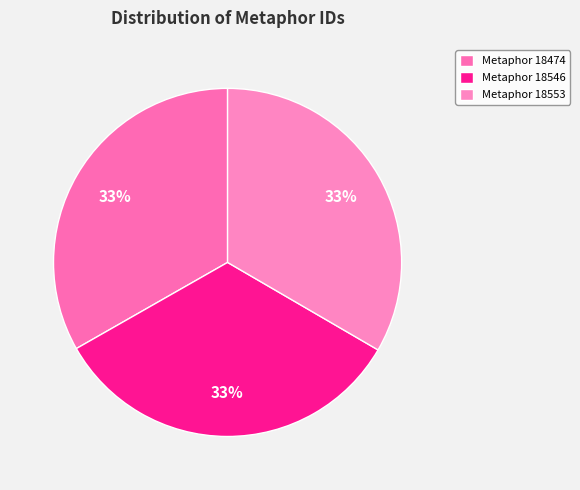

Combined, do Metaphor 18553 and Metaphor 18474 account for over 50%?

Yes